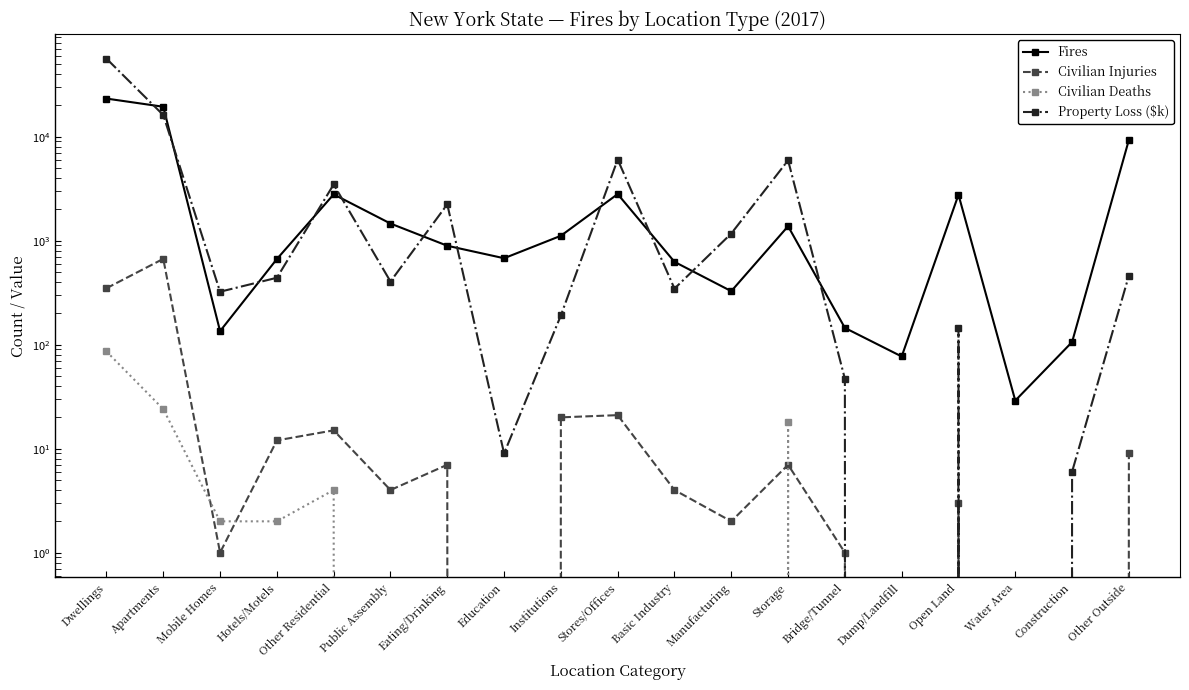

How many series are shown in this chart?

4